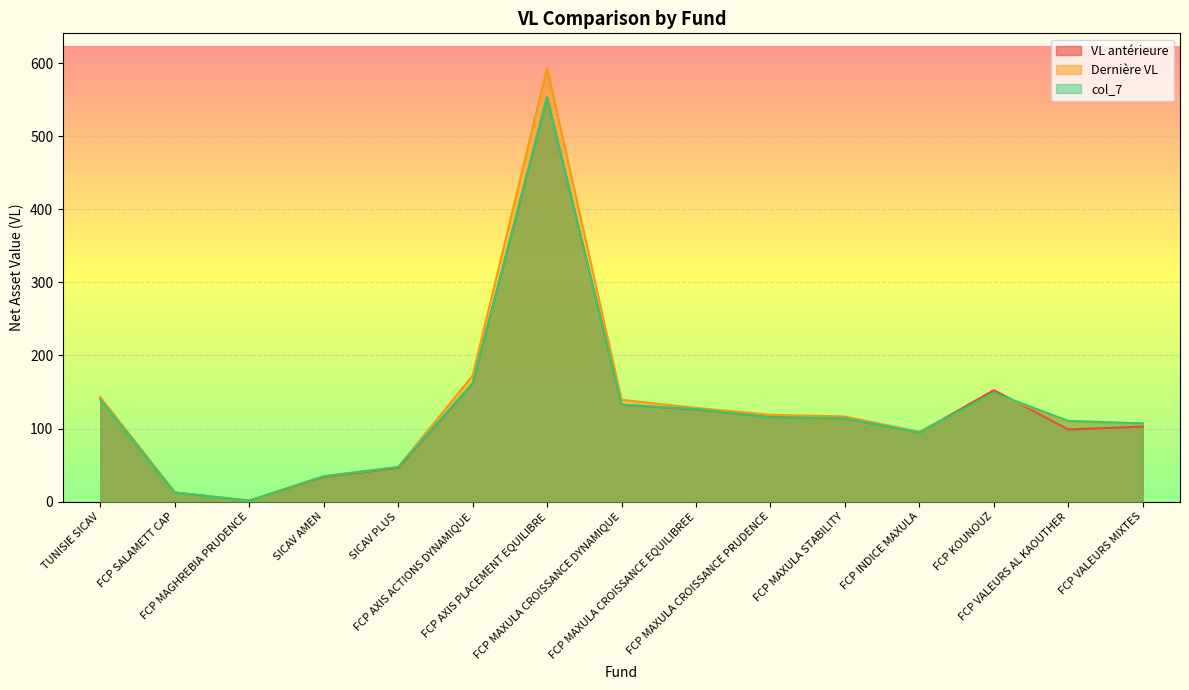

Which category has the highest value in the VL antérieure series?

FCP AXIS PLACEMENT EQUILIBRE